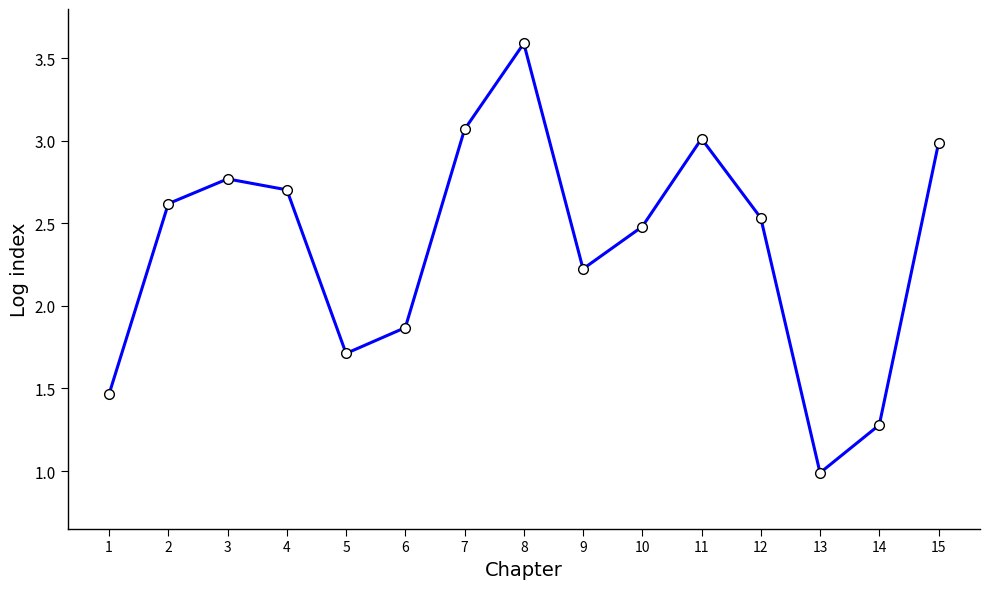

True or false: the data has more than 0 interior local peaks.

True